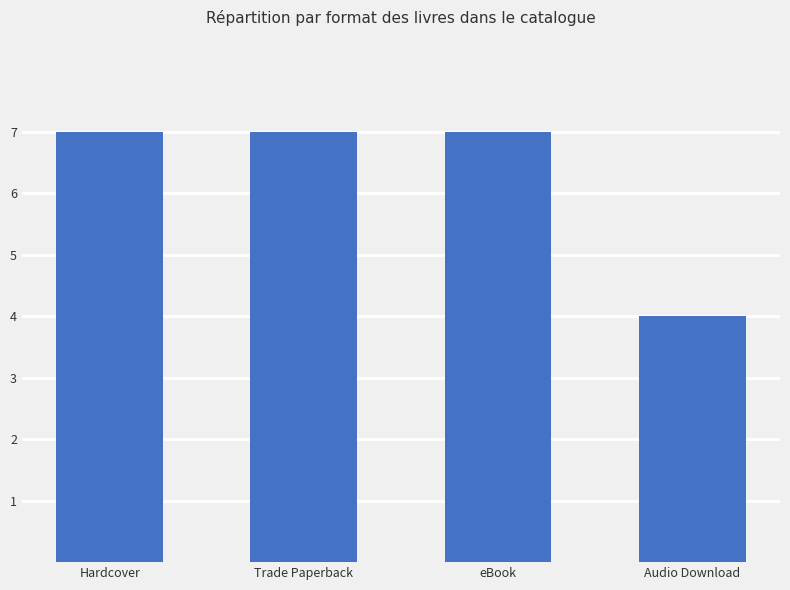

What is the greatest value displayed?

7